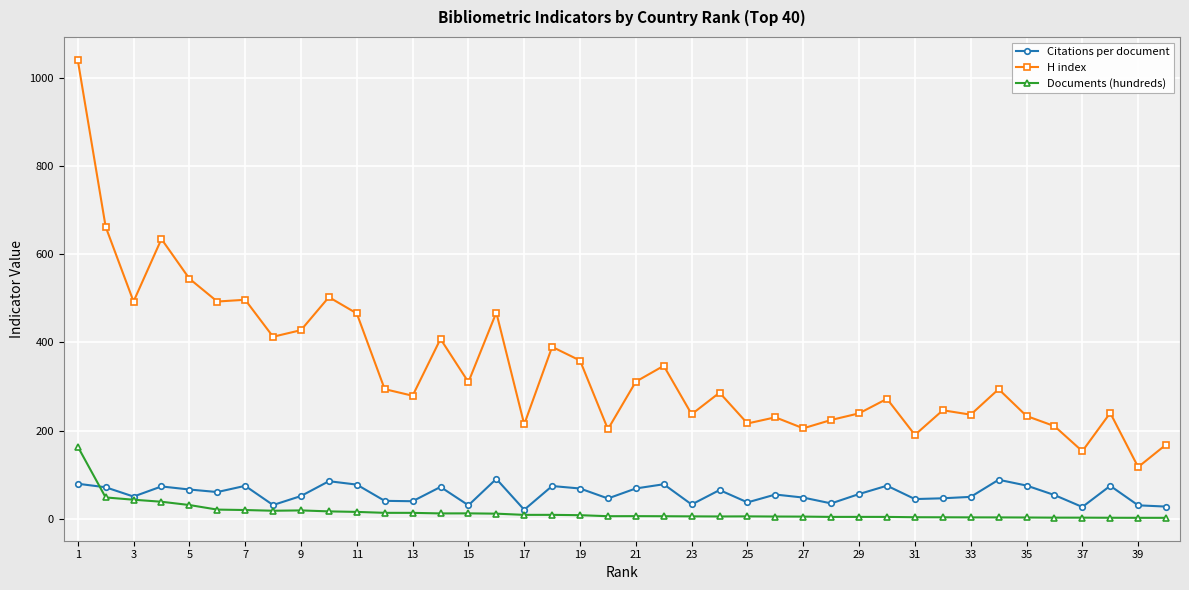

How many data points in H index are less than 294?

20